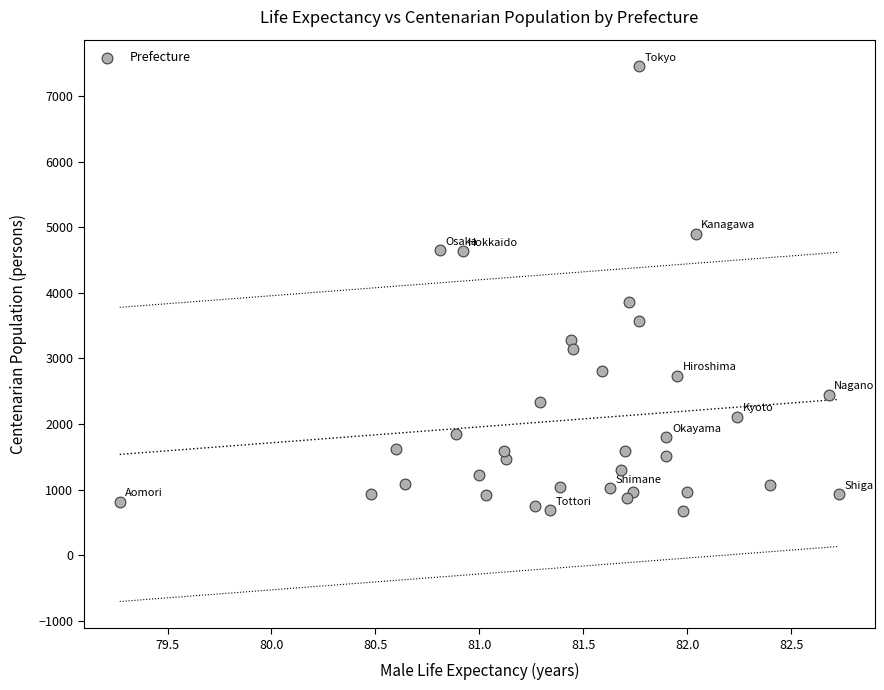

What is the range of Y values (max minus min)?

6779